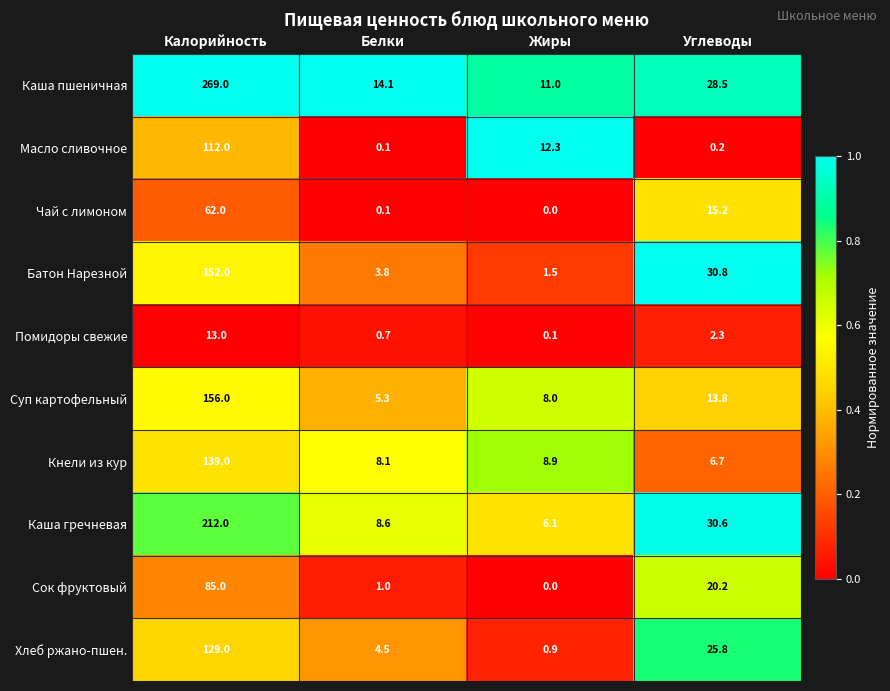

What is the sum of the Масло сливочное values at Белки and Калорийность?

112.1